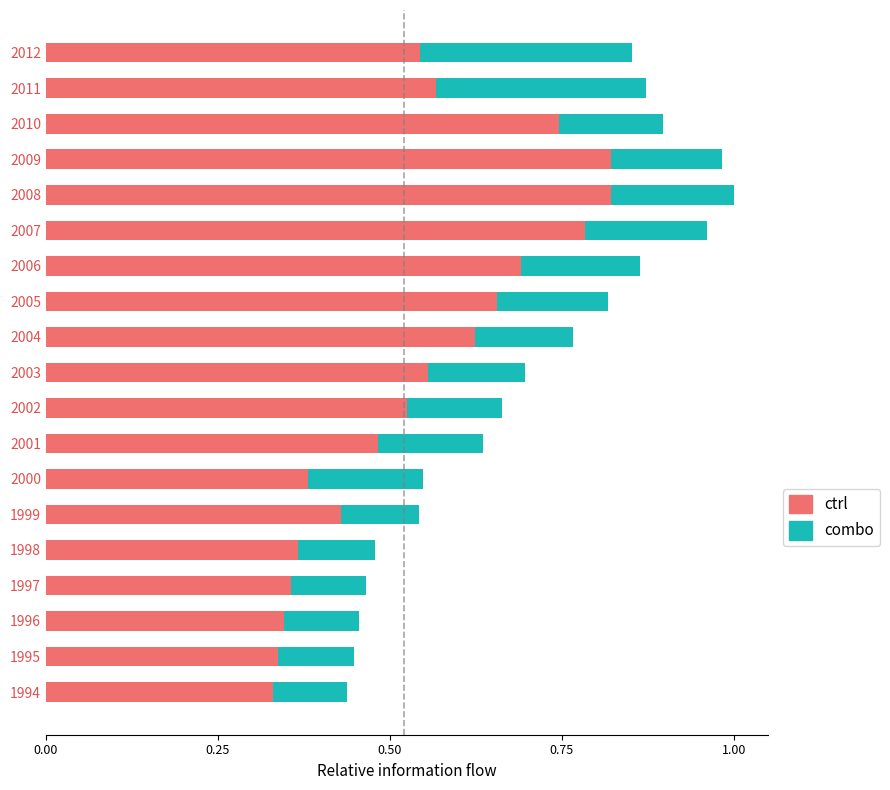

Is it true that ctrl equals 0.2 at 1995?

False